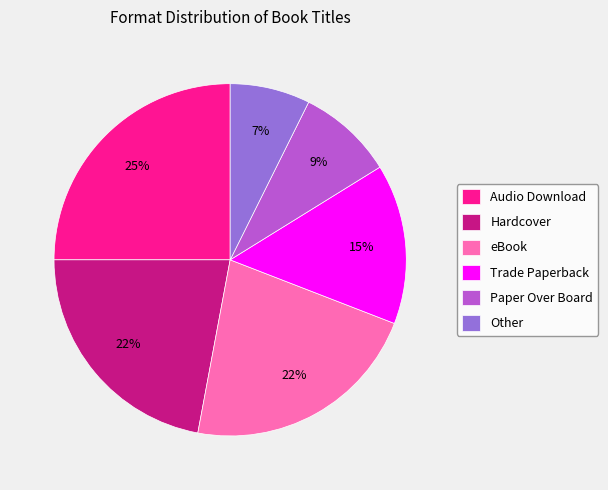

What percentage is the Trade Paperback slice, to the nearest percent?

15%